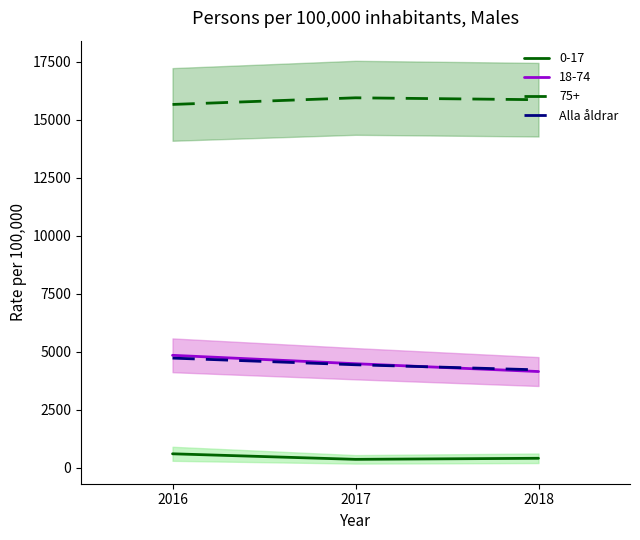

The chart shows a value of 7054 at 2017. True or false?

False